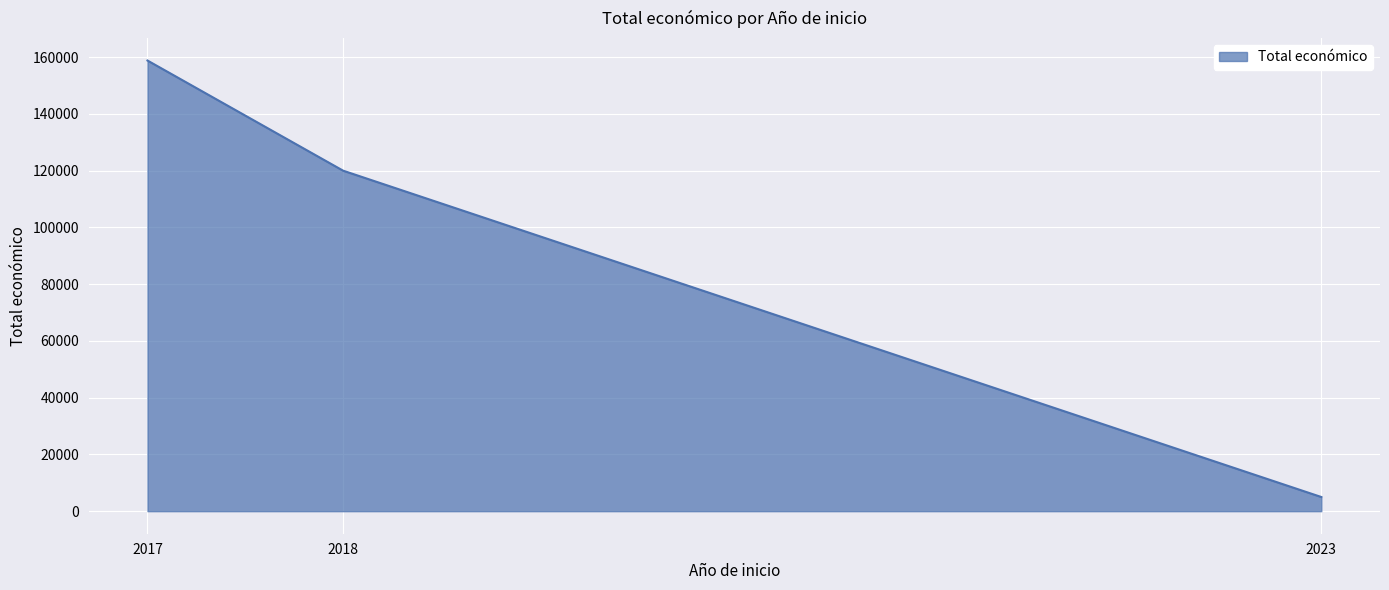

What is the ratio of the value at 2017 to the value at 2018?

1.3